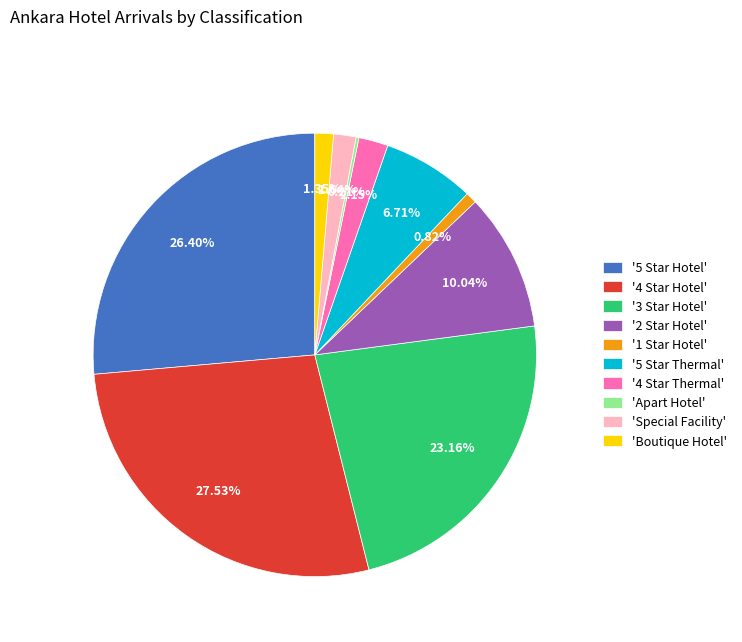

Is there a majority slice in this chart?

No